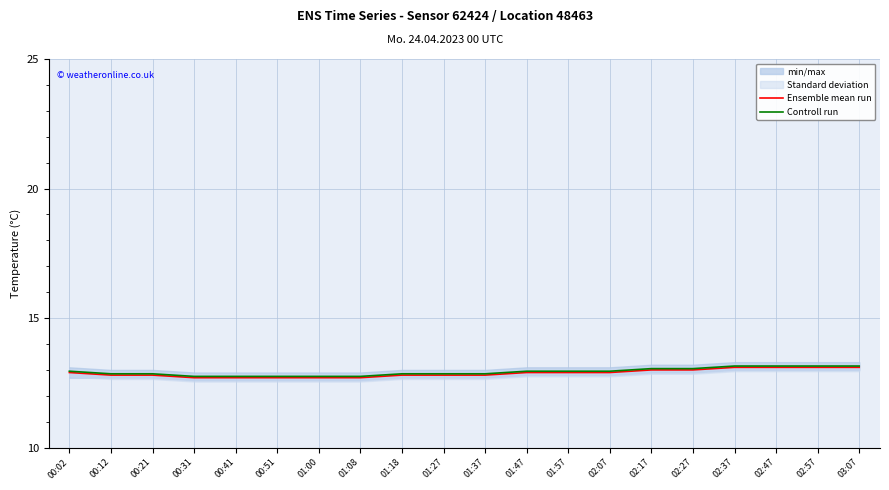

True or false: Ensemble mean run has more than 0 points higher than both neighbors.

False